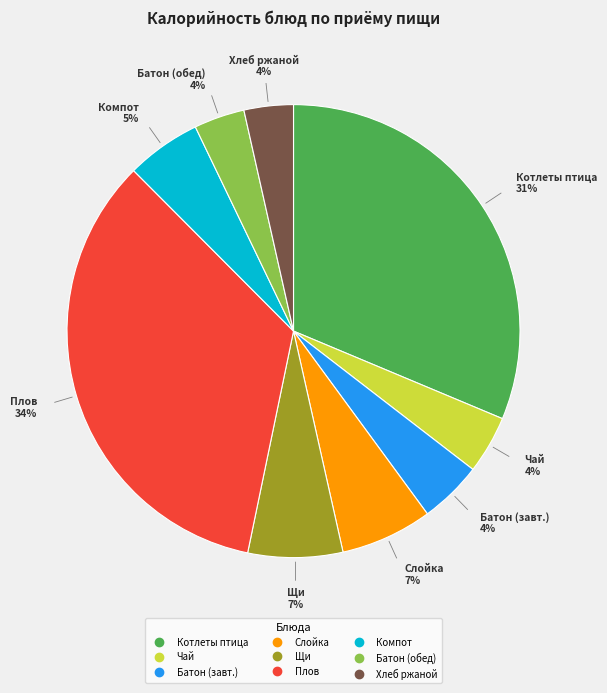

To the nearest percent, what is the average slice percentage?

11%